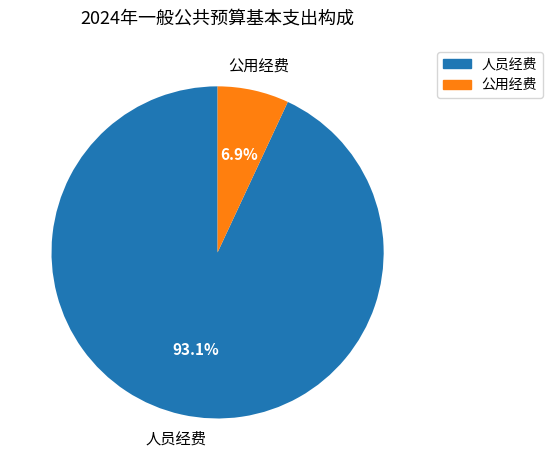

Is there any slice that represents more than half of the pie?

Yes